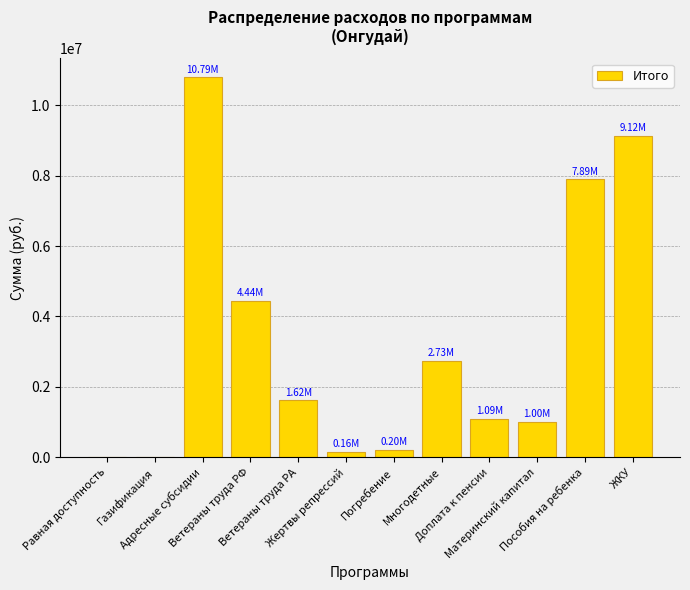

Are the bars horizontal?

No